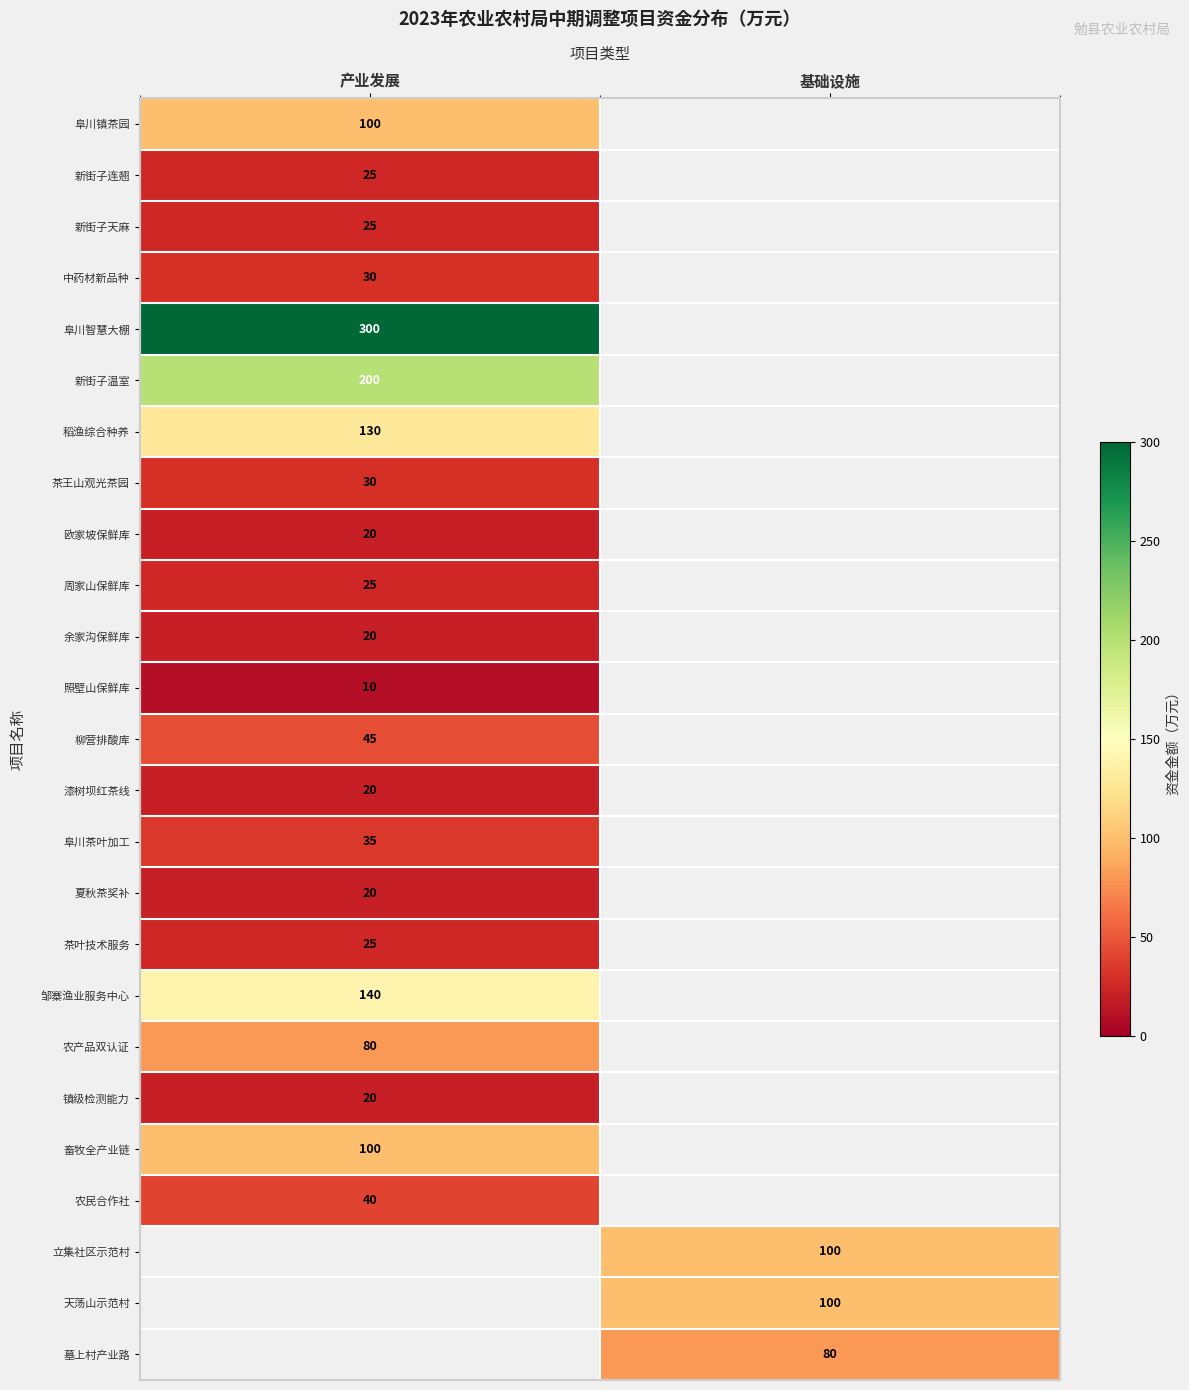

What is the minimum value shown in the chart?

10.0